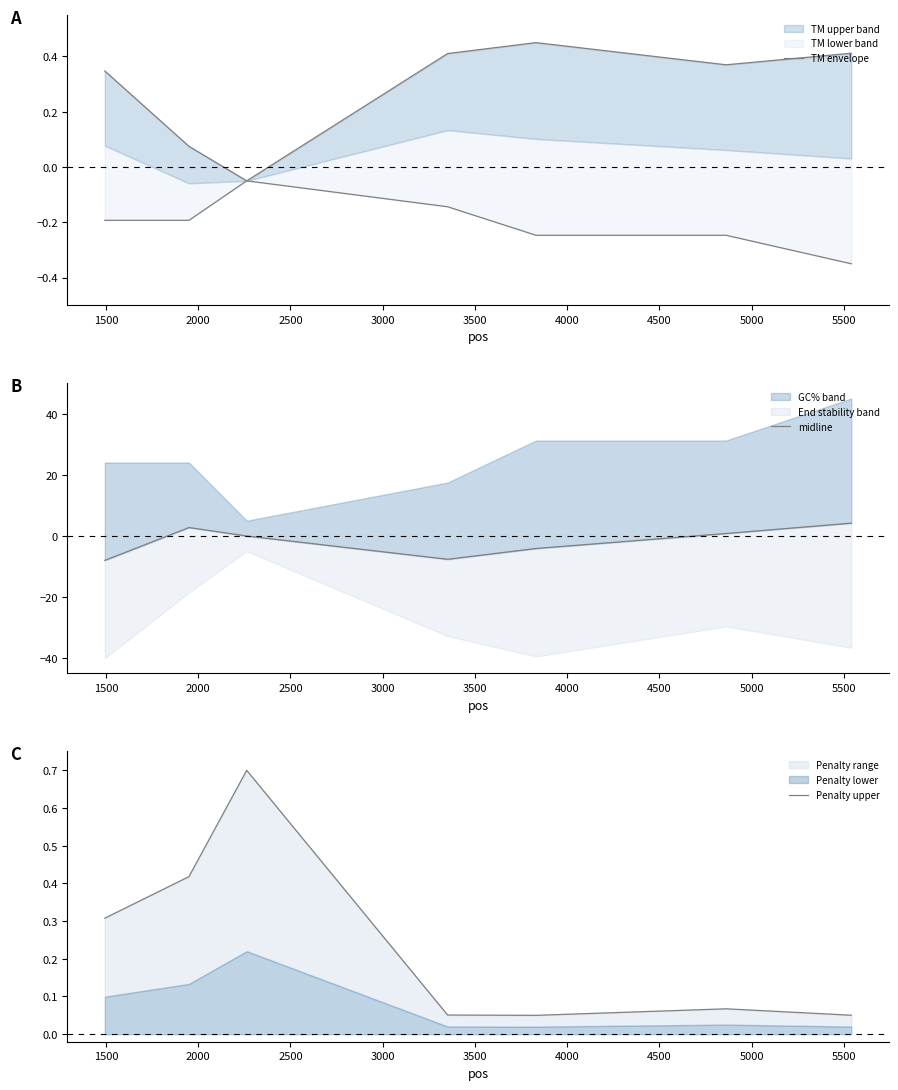

How many lines are shown in the chart?

3